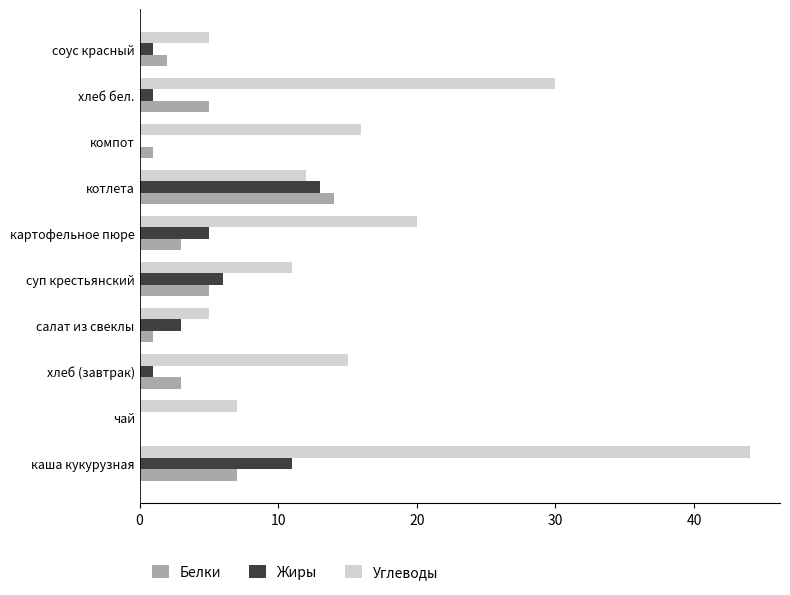

What are all the series names shown in the legend?

Белки, Жиры, Углеводы